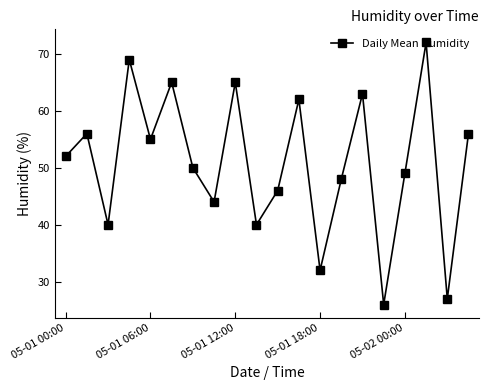

True or false: there are more than 0 points higher than both neighbors.

True